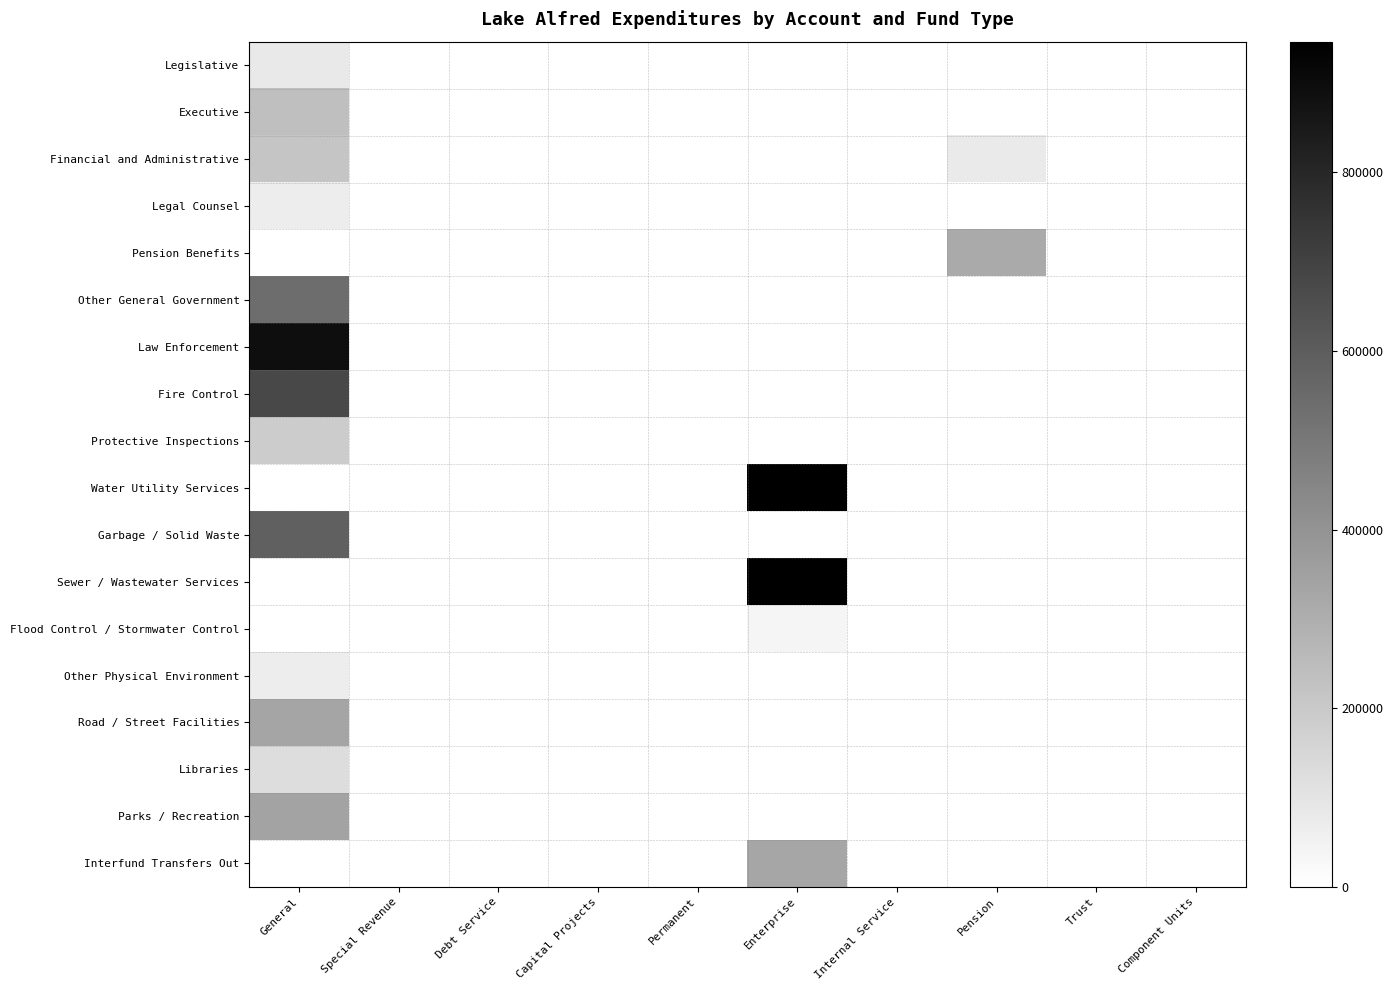

The value of Protective Inspections at Capital Projects is -107415. True or false?

False